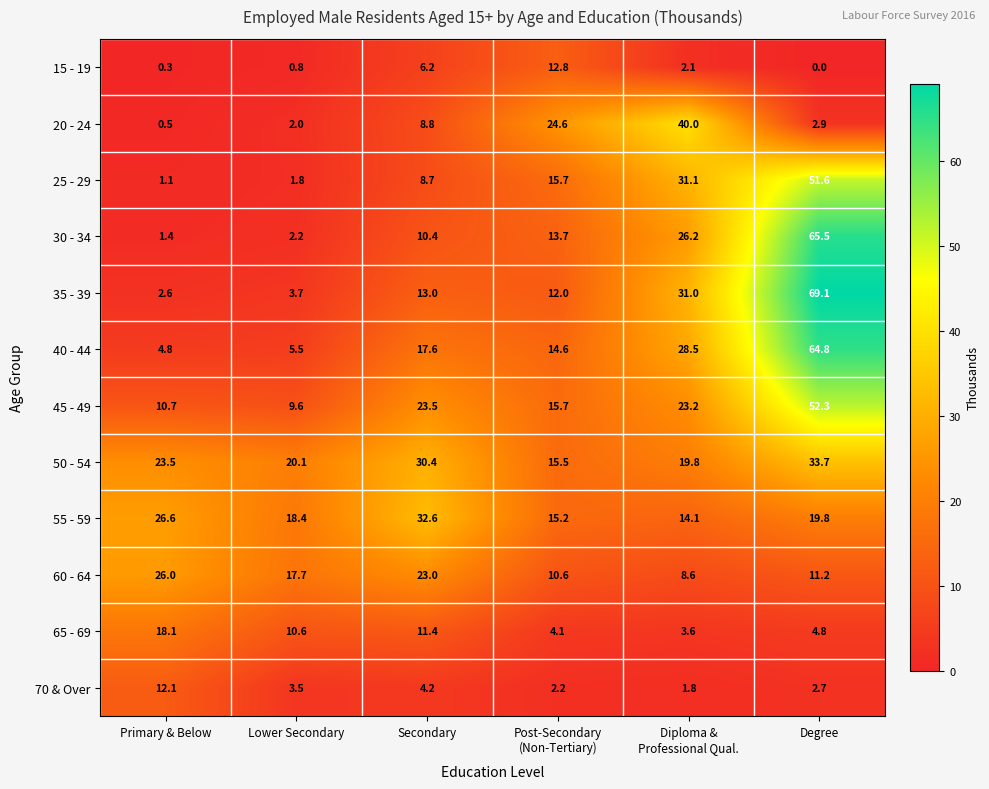

Rank the series by their maximum value, from highest to lowest.

35 - 39, 30 - 34, 40 - 44, 45 - 49, 25 - 29, 20 - 24, 50 - 54, 55 - 59, 60 - 64, 65 - 69, 15 - 19, 70 & Over